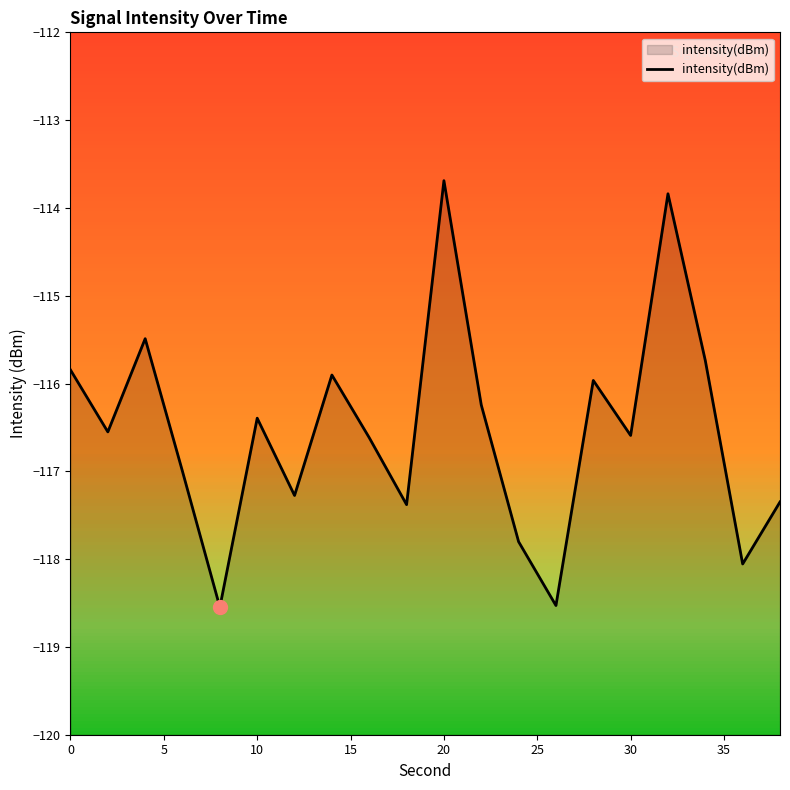

How many points are lower than both their immediate neighbors (excluding endpoints)?

7